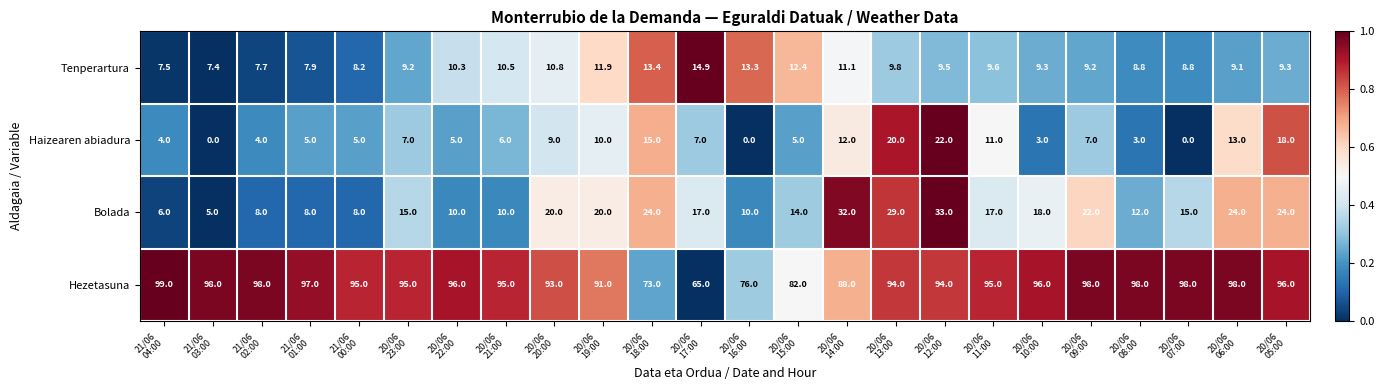

What is the sum of all Bolada values?

401.0